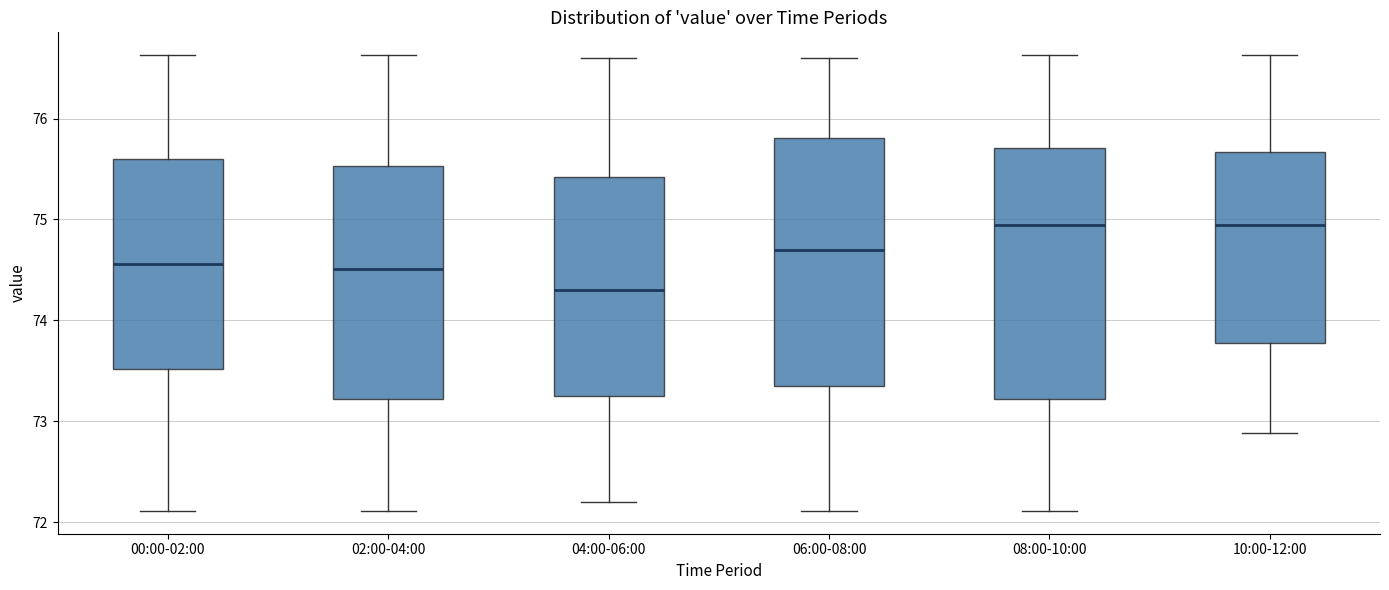

Reading left to right, read every box against the y-axis: the position of its median line, the range the box covers, and the ends of its whiskers. The values are not printed on the chart, so give them approximately, as read against the axis.

00:00-02:00: median 74.6, box 73.5 to 75.6, whiskers 72.1 to 76.6
02:00-04:00: median 74.5, box 73.2 to 75.5, whiskers 72.1 to 76.6
04:00-06:00: median 74.3, box 73.3 to 75.4, whiskers 72.2 to 76.6
06:00-08:00: median 74.7, box 73.4 to 75.8, whiskers 72.1 to 76.6
08:00-10:00: median 75.0, box 73.2 to 75.7, whiskers 72.1 to 76.6
10:00-12:00: median 74.9, box 73.8 to 75.7, whiskers 72.9 to 76.6